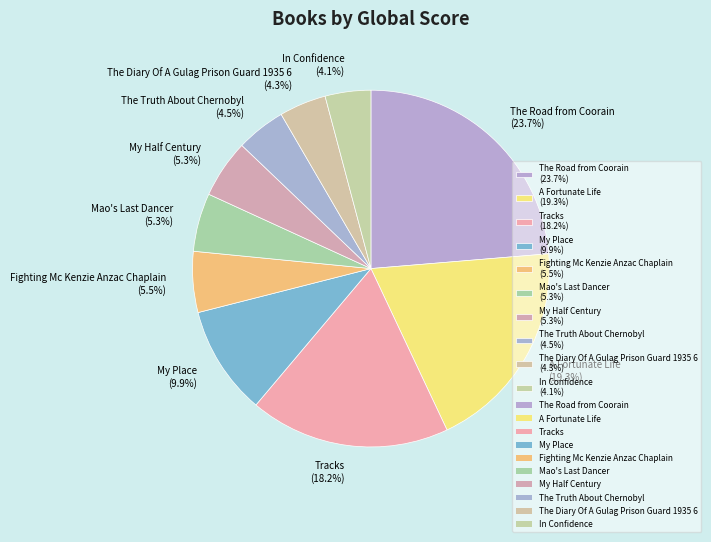

Does any single category account for the majority?

No